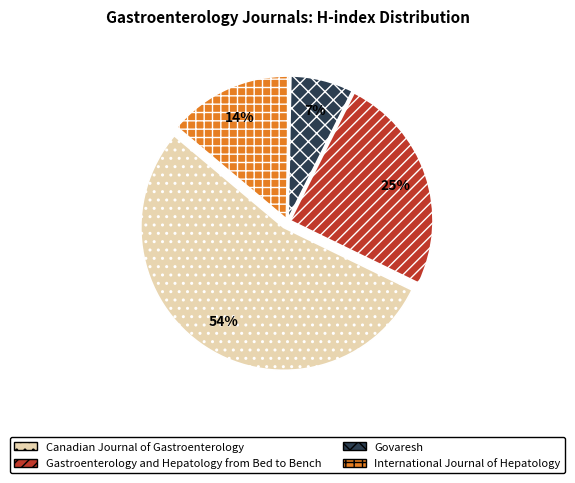

To the nearest percent, what is the average slice percentage?

25%